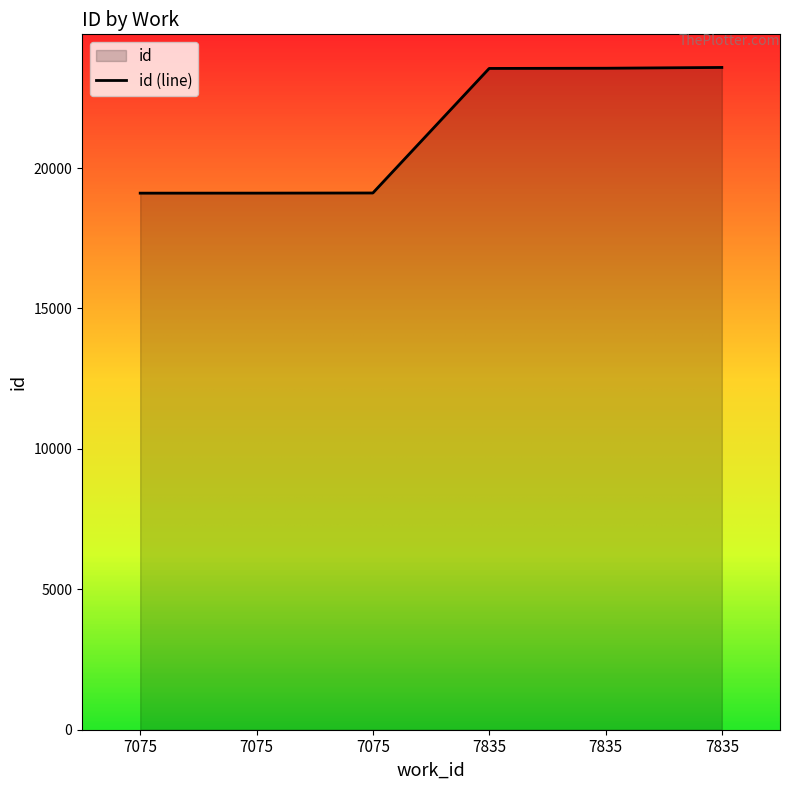

What is the greatest value displayed?

23581